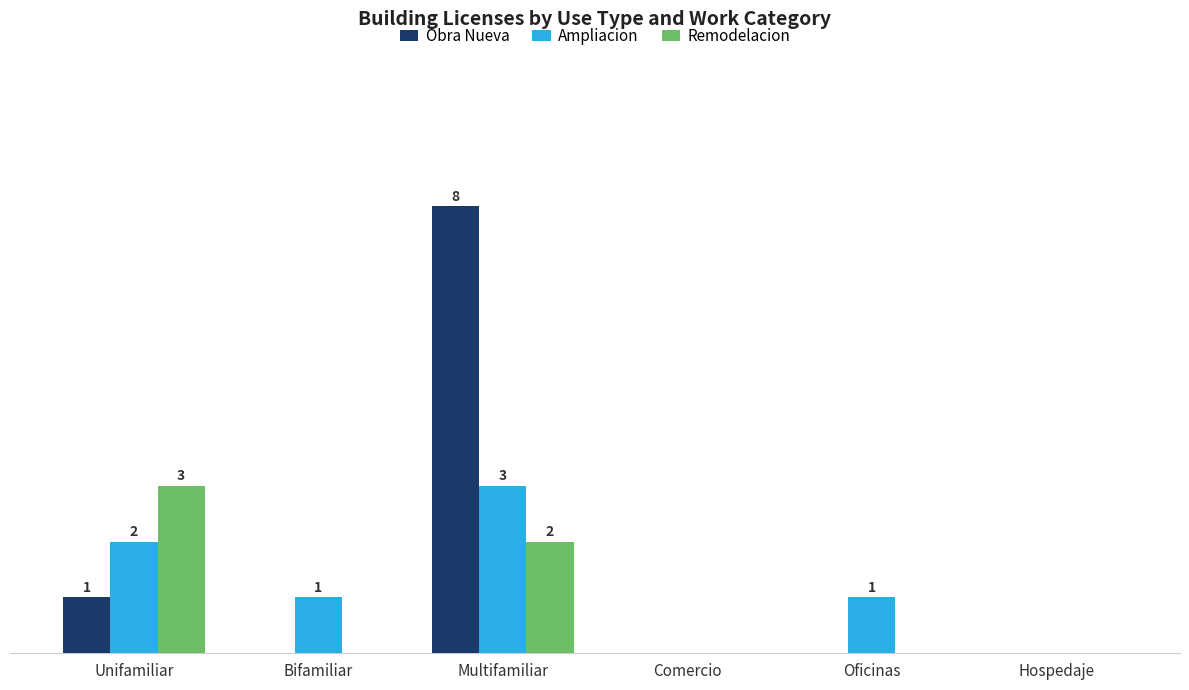

Reading left to right, extract all data points from this chart.

Obra Nueva: Unifamiliar=1	Bifamiliar=0	Multifamiliar=8	Comercio=0	Oficinas=0	Hospedaje=0
Ampliacion: Unifamiliar=2	Bifamiliar=1	Multifamiliar=3	Comercio=0	Oficinas=1	Hospedaje=0
Remodelacion: Unifamiliar=3	Bifamiliar=0	Multifamiliar=2	Comercio=0	Oficinas=0	Hospedaje=0